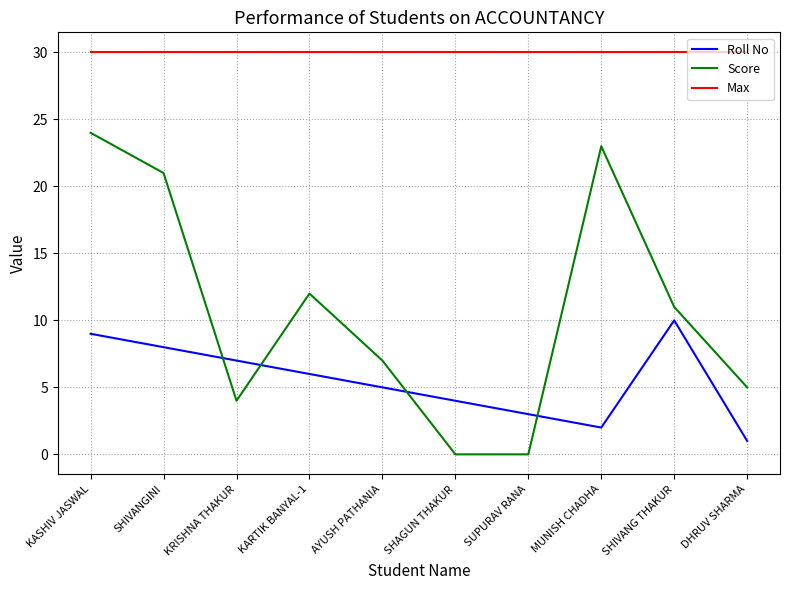

True or false: Roll No and Max intersect in this chart.

False